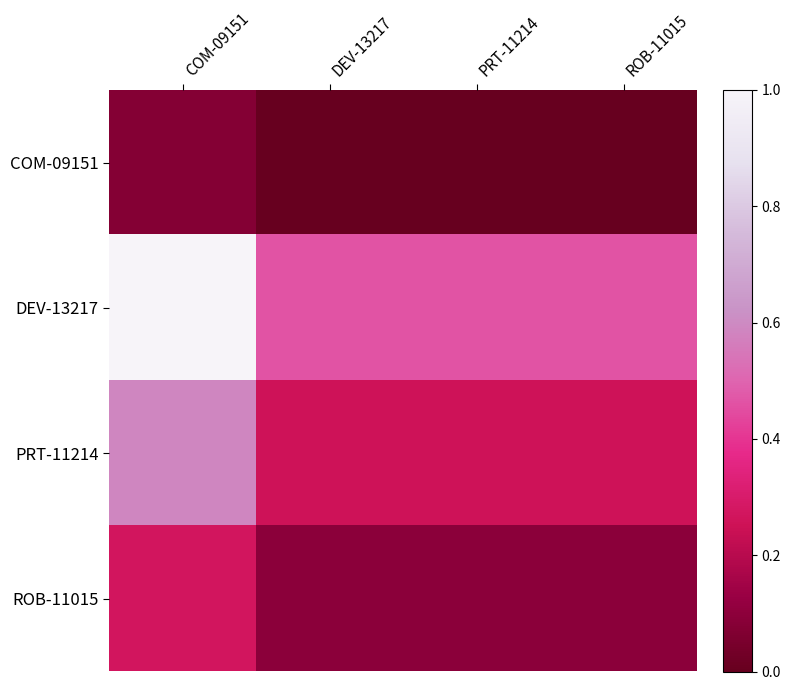

Reading left to right, transcribe all the data shown in this chart.

COM-09151: COM-09151=0.1	DEV-13217=0.0	PRT-11214=0.0	ROB-11015=0.0
DEV-13217: COM-09151=1.0	DEV-13217=0.5	PRT-11214=0.5	ROB-11015=0.5
PRT-11214: COM-09151=0.6	DEV-13217=0.3	PRT-11214=0.3	ROB-11015=0.3
ROB-11015: COM-09151=0.3	DEV-13217=0.1	PRT-11214=0.1	ROB-11015=0.1